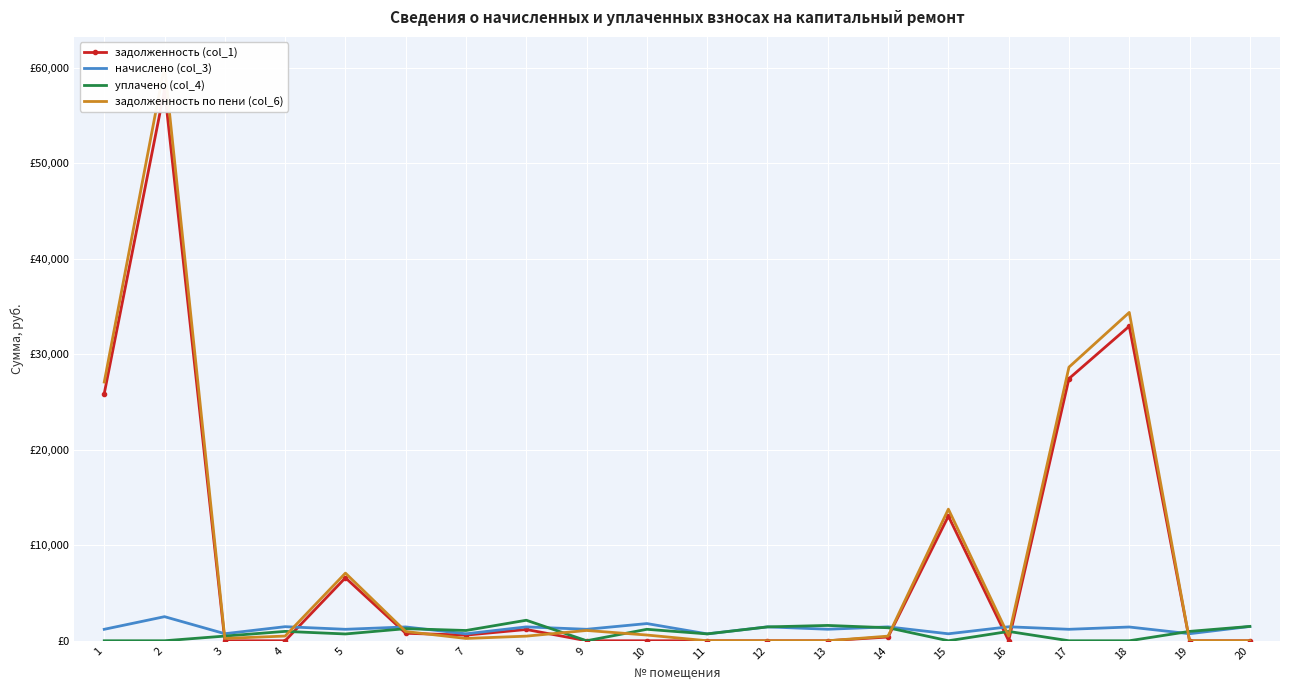

How many lines are shown in the chart?

4